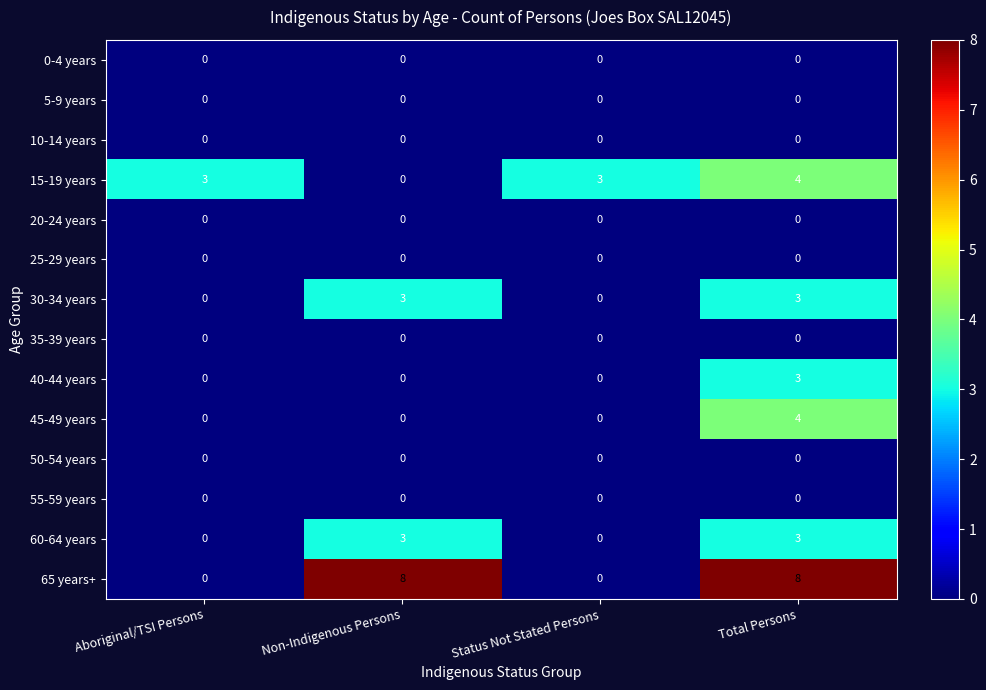

Count the number of data series in this chart.

14